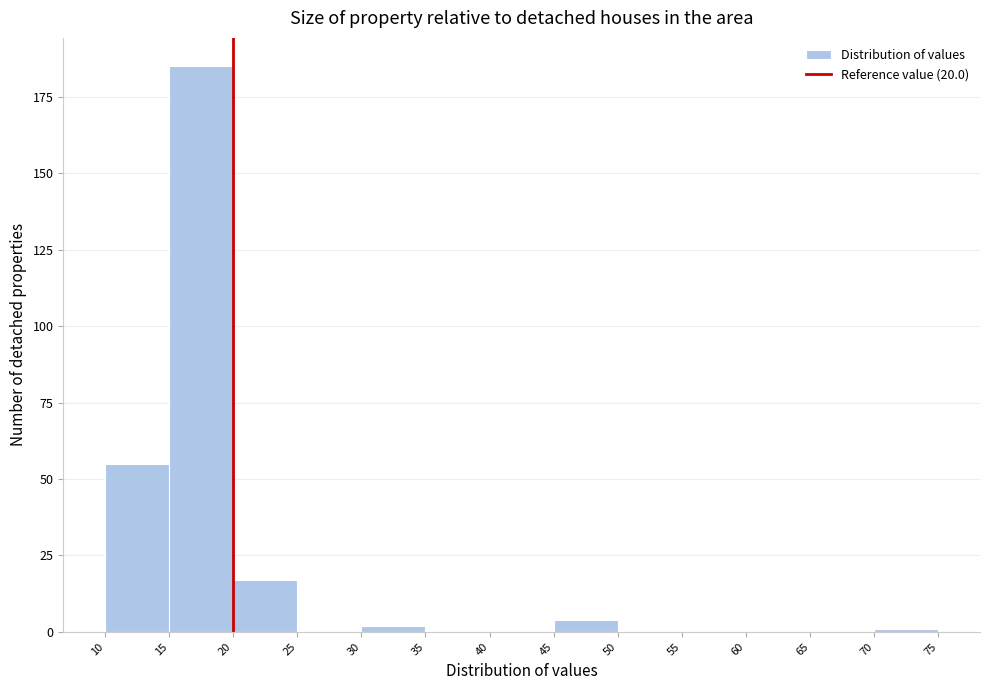

Reading left to right, transcribe this chart: for each bar, give the range it covers on the x-axis and its height. The values are not printed on the chart, so give them approximately, as read against the axis.

10 to 15: 55
15 to 20: 185
20 to 25: 15
25 to 30: 0
30 to 35: under 5
35 to 40: 0
40 to 45: 0
45 to 50: under 5
50 to 55: 0
55 to 60: 0
60 to 65: 0
65 to 70: 0
70 to 75: under 5